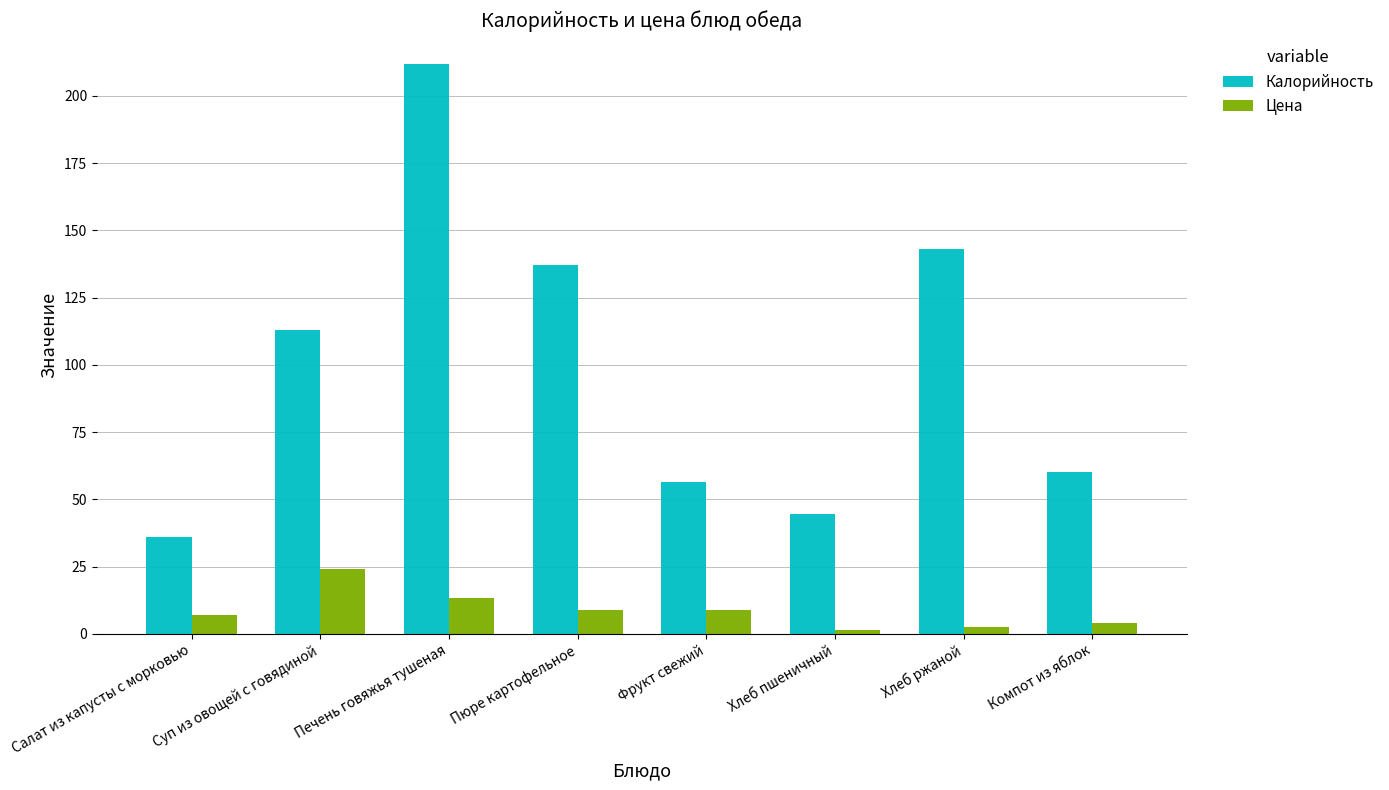

True or false: Цена has a value of 7.0 at Салат из капусты с морковью.

True